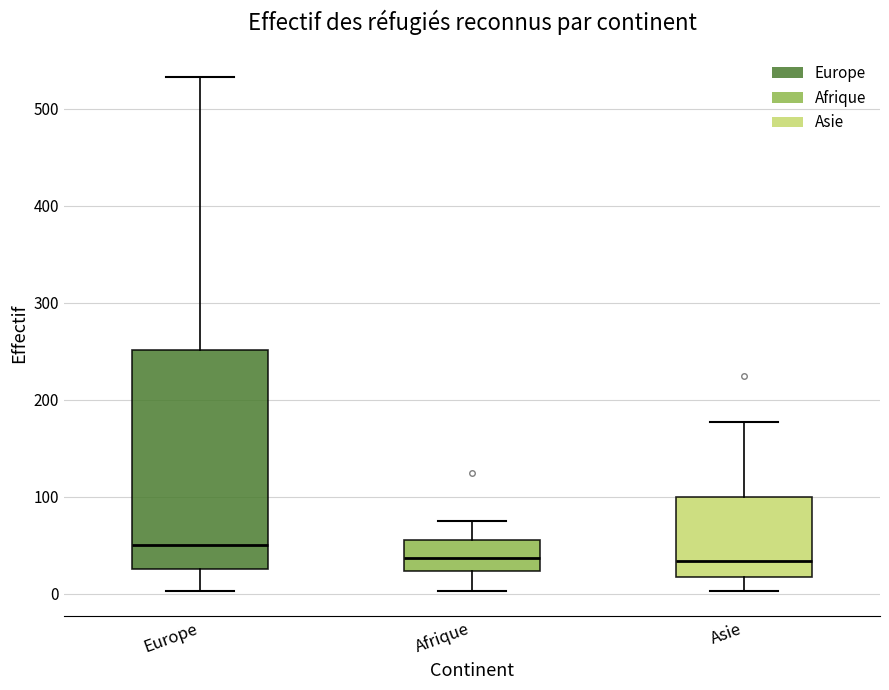

Which box is the tallest, from its lower edge to its upper edge?

Europe